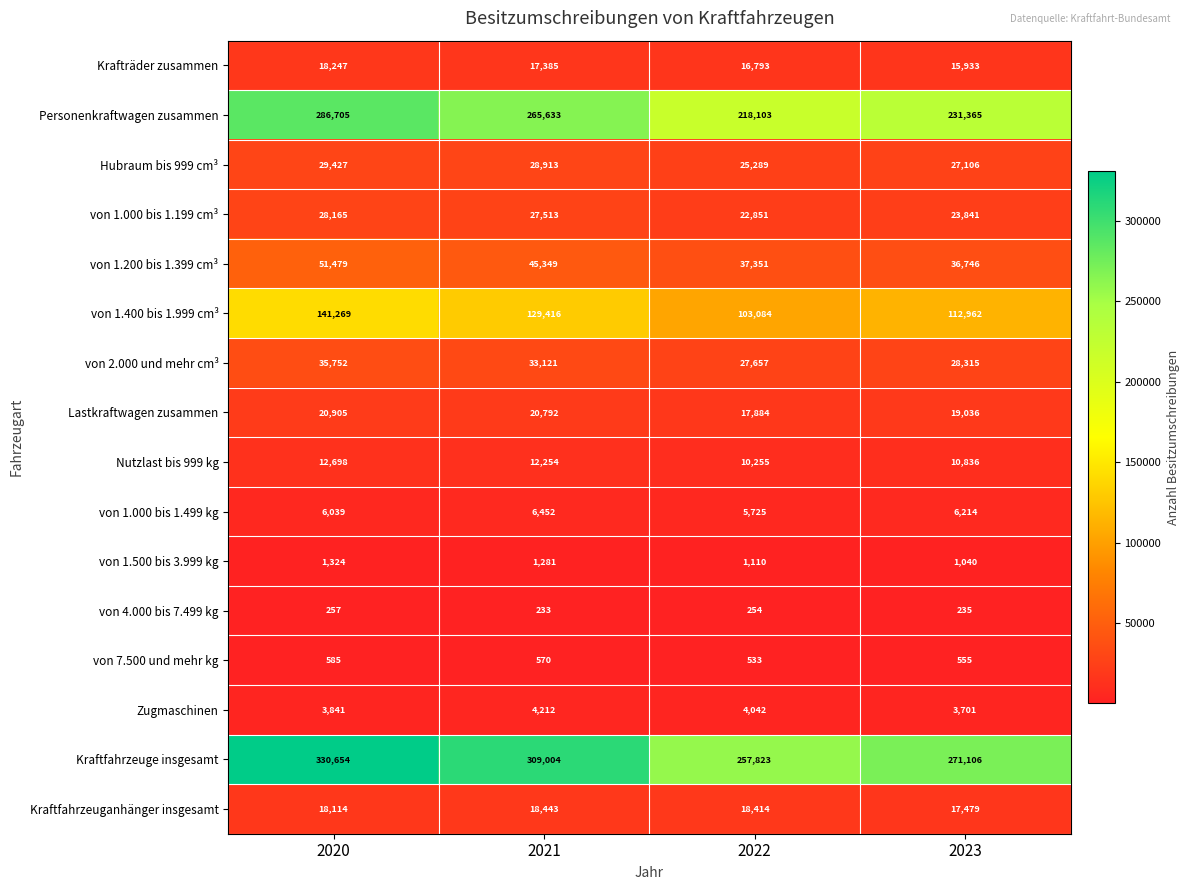

What is the sum of all Krafträder zusammen values?

68358